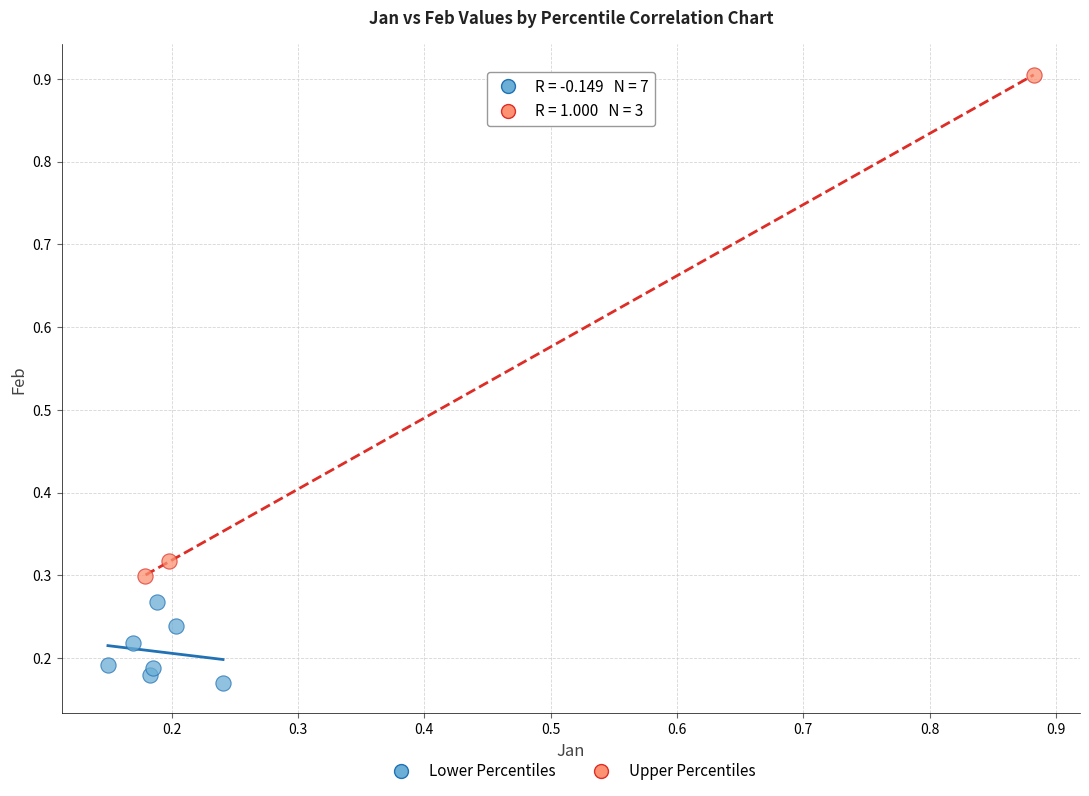

Which series contains the highest Y value?

Upper Percentiles